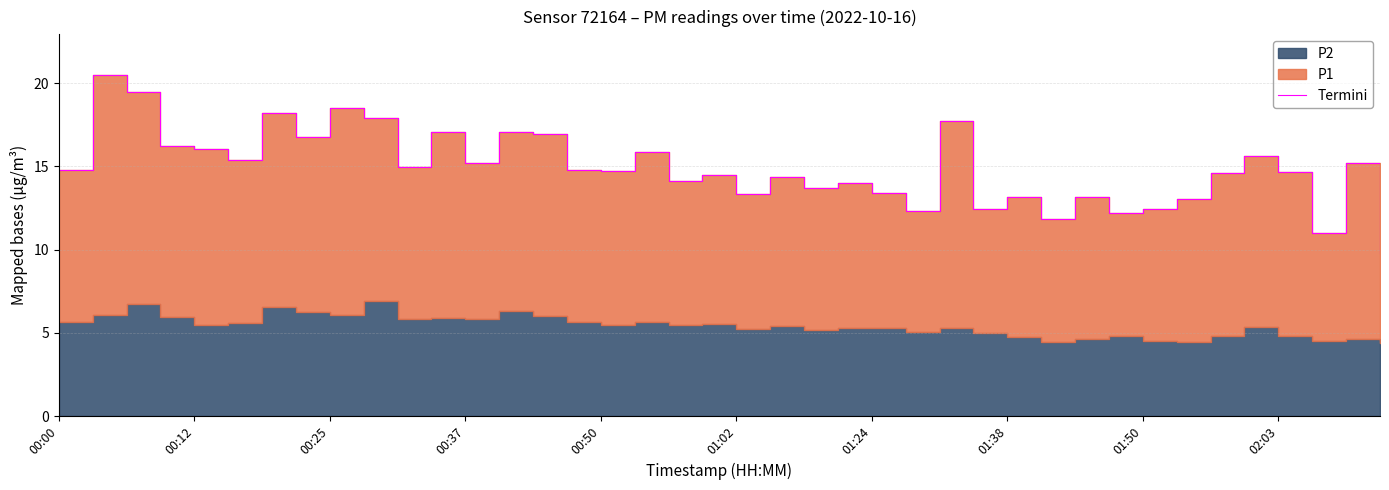

Is it true that the value at 14 is 24.8?

False